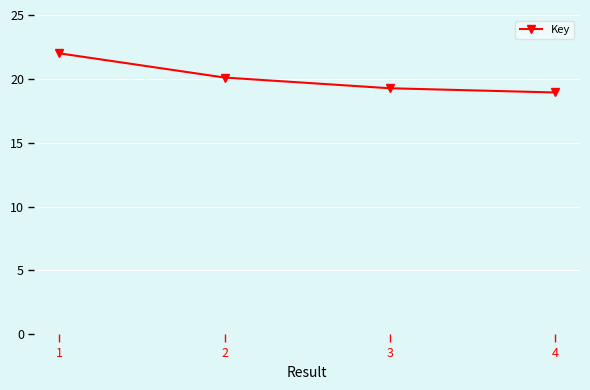

Count the number of categories in the chart.

4